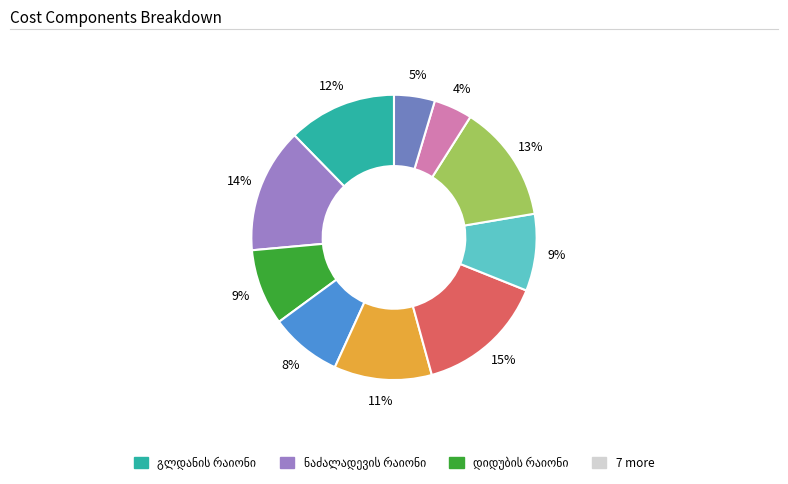

Is there any slice that represents more than half of the pie?

No